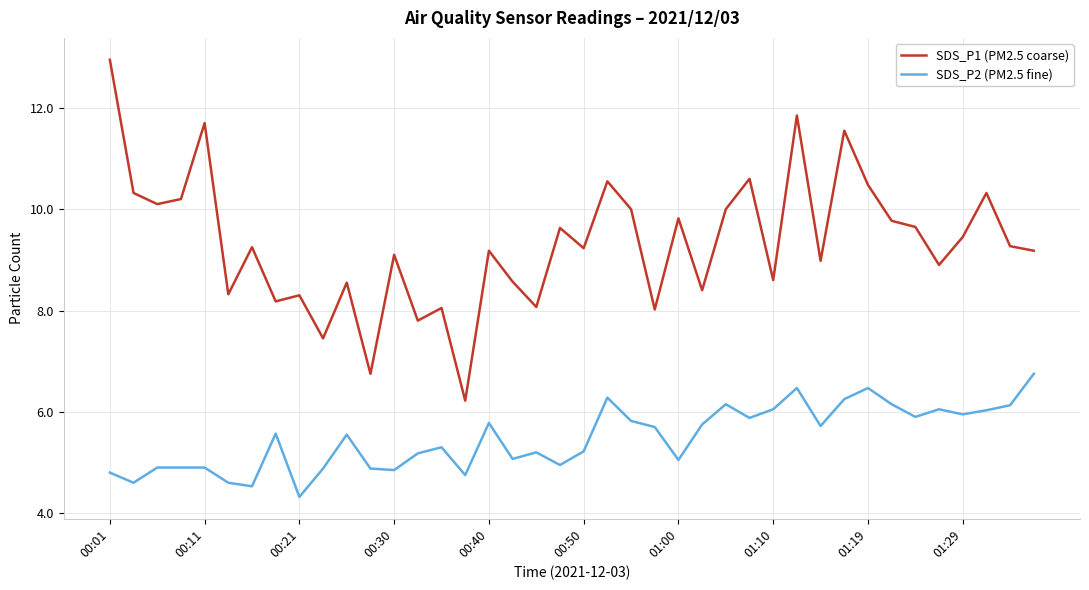

What is the sum of all SDS_P1 (PM2.5 coarse) values?

373.3